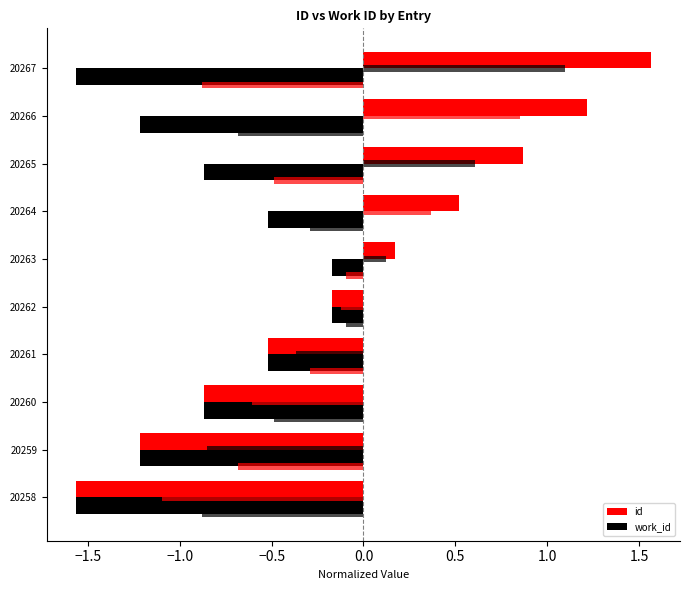

How many bars are there in total?

20